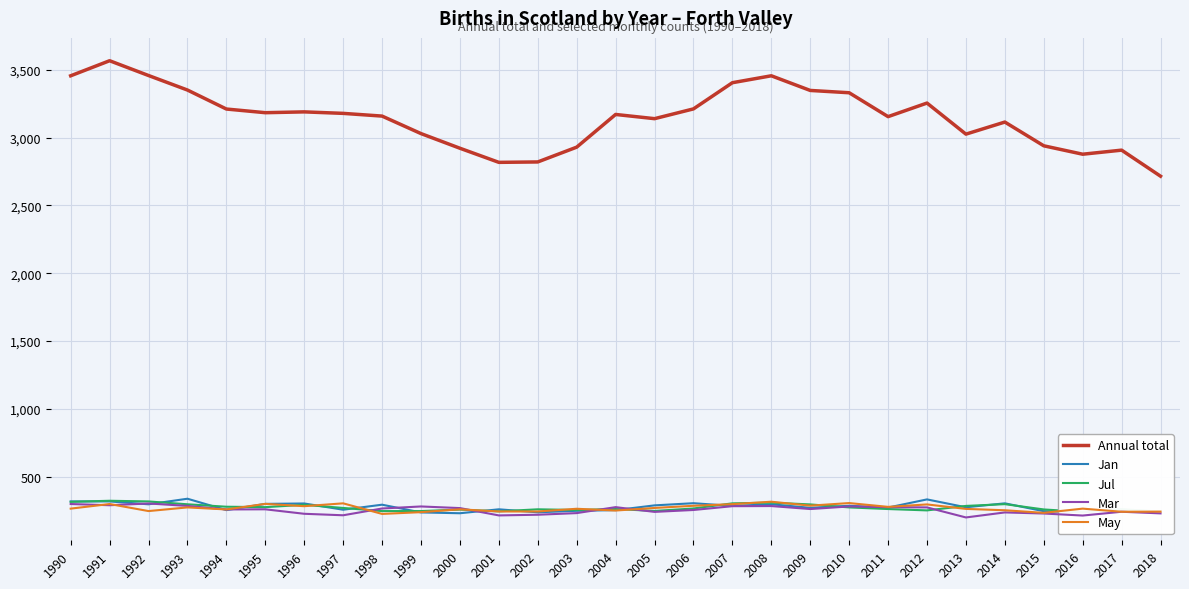

True or false: Annual total and May cross at least once.

False